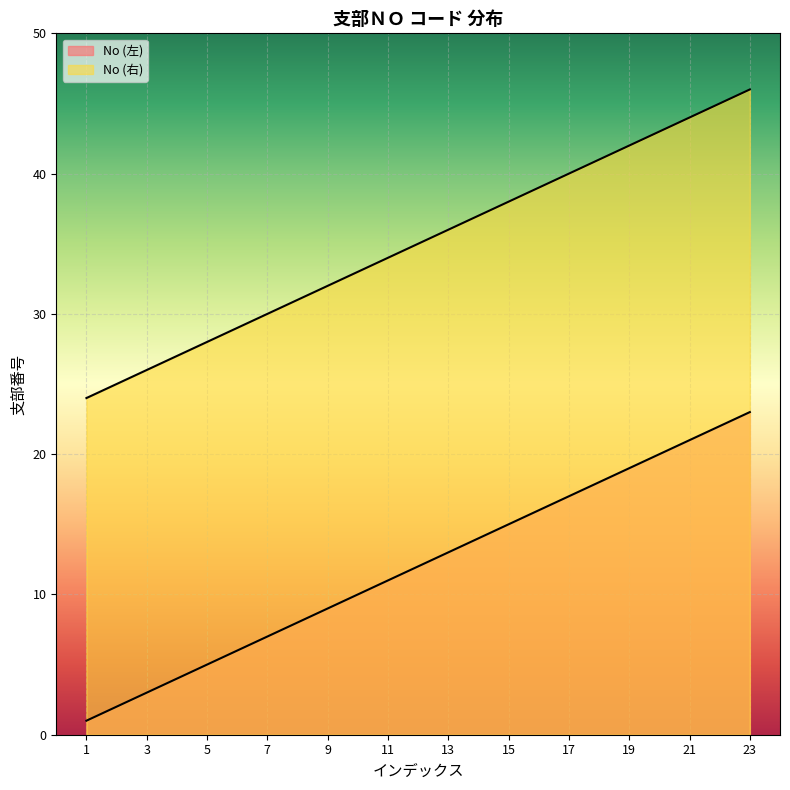

Does the chart display data point markers on the line(s)?

No